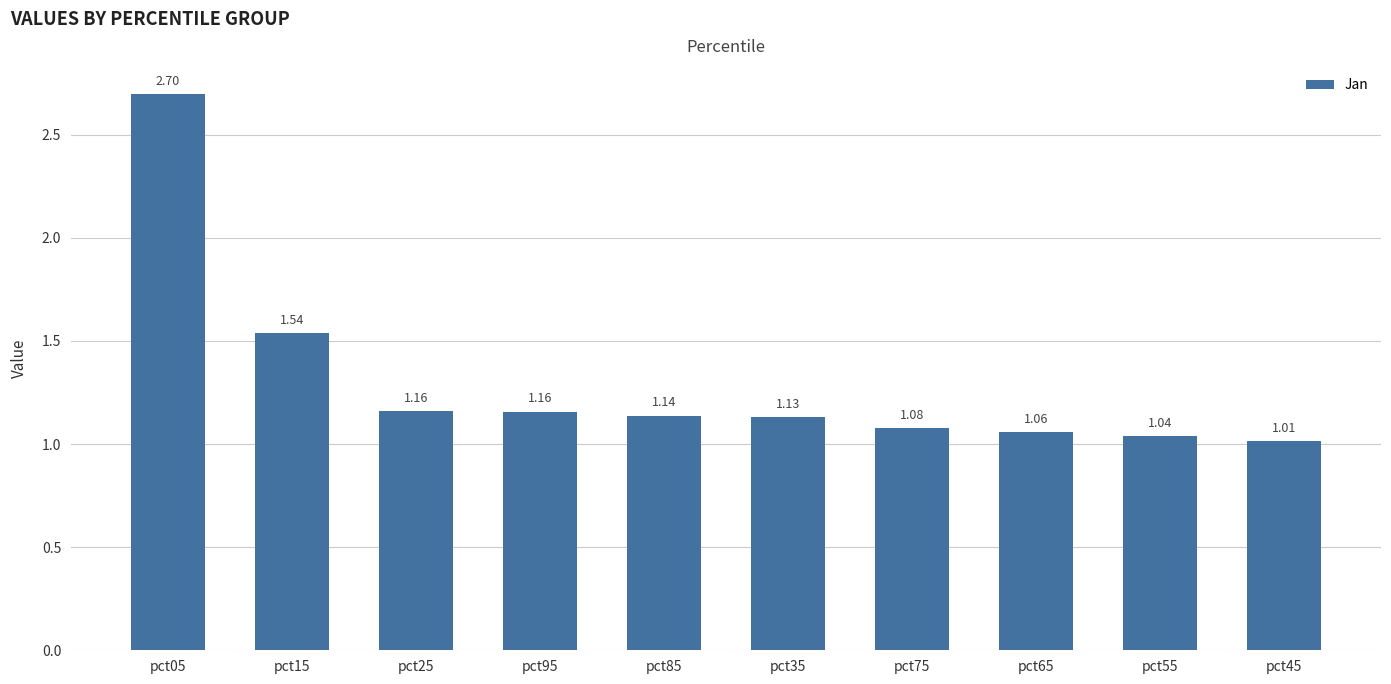

Does the chart contain any negative values?

No